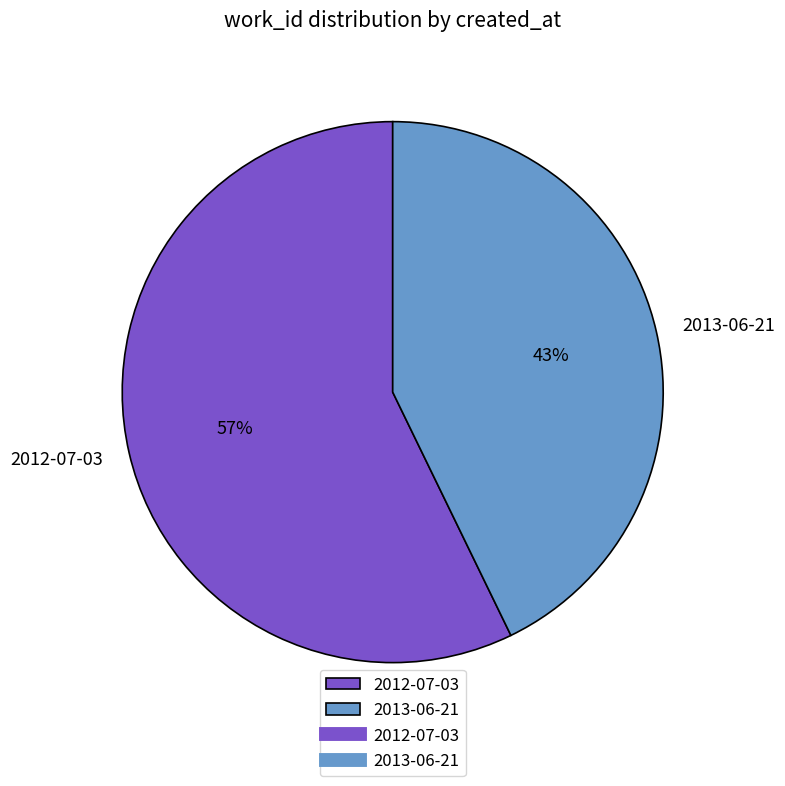

To the nearest percent, what is the difference between the 2012-07-03 and 2013-06-21 slice percentages?

14%